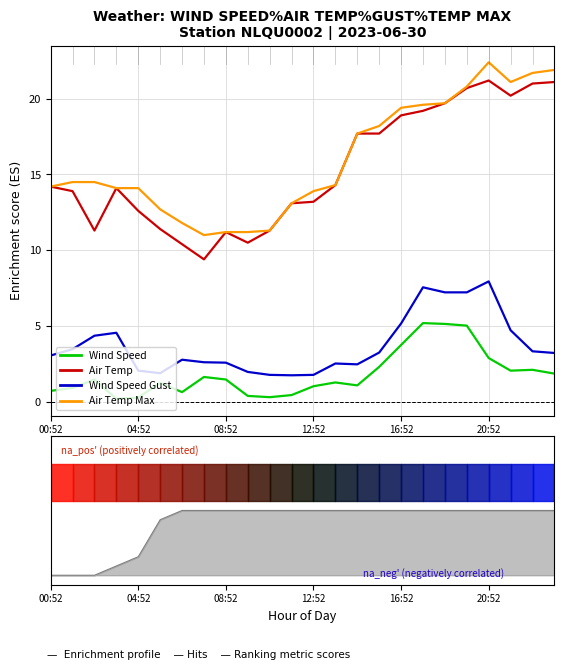

True or false: Wind Speed and Air Temp cross at least once.

False